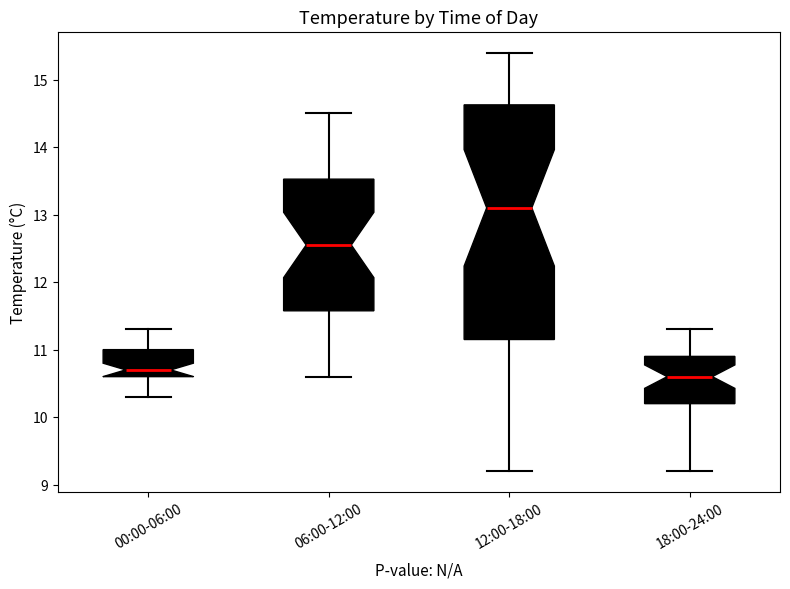

Reading left to right, read every box against the y-axis: the position of its median line, the range the box covers, and the ends of its whiskers. The values are not printed on the chart, so give them approximately, as read against the axis.

00:00-06:00: median 10.7, box 10.6 to 11.0, whiskers 10.3 to 11.3
06:00-12:00: median 12.6, box 11.6 to 13.5, whiskers 10.6 to 14.5
12:00-18:00: median 13.1, box 11.2 to 14.6, whiskers 9.2 to 15.4
18:00-24:00: median 10.6, box 10.2 to 10.9, whiskers 9.2 to 11.3